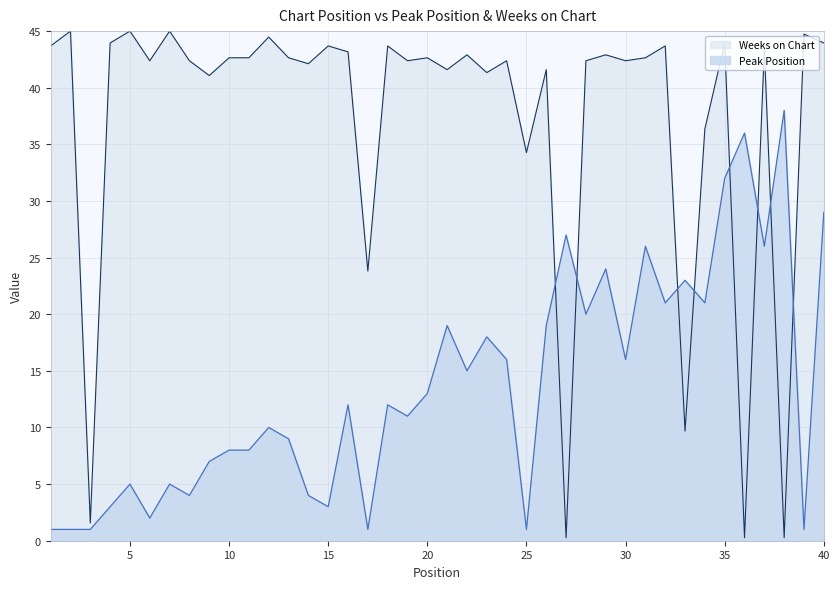

Where does the Peak Position series first go above 12?

20